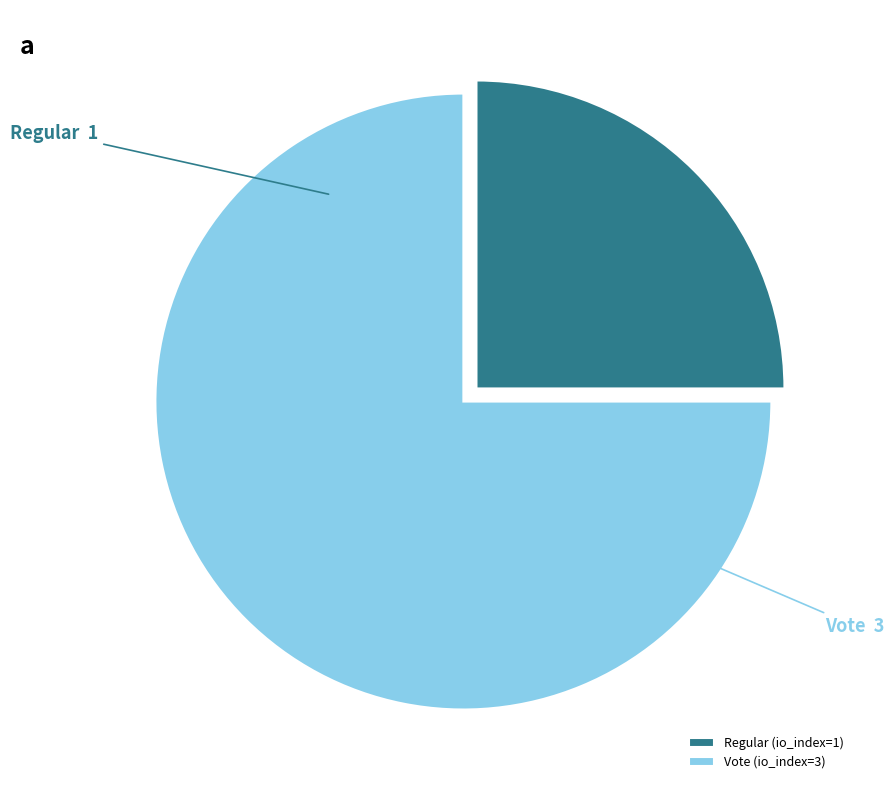

Which category accounts for the majority?

Vote (io_index=3)